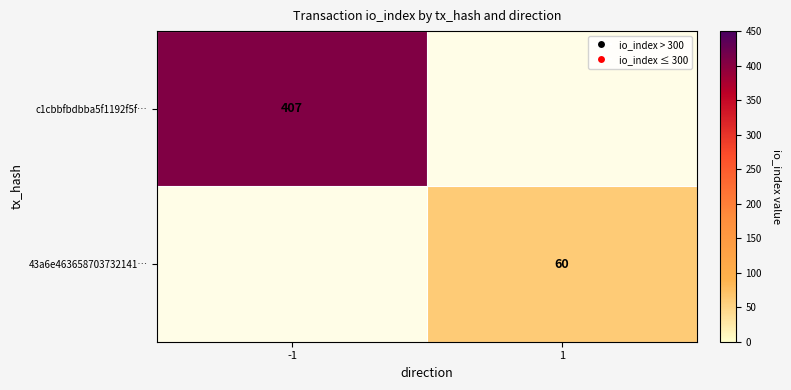

True or false: c1cbbfbdbba5f1192f5f… has a value of 407 at -1.

True